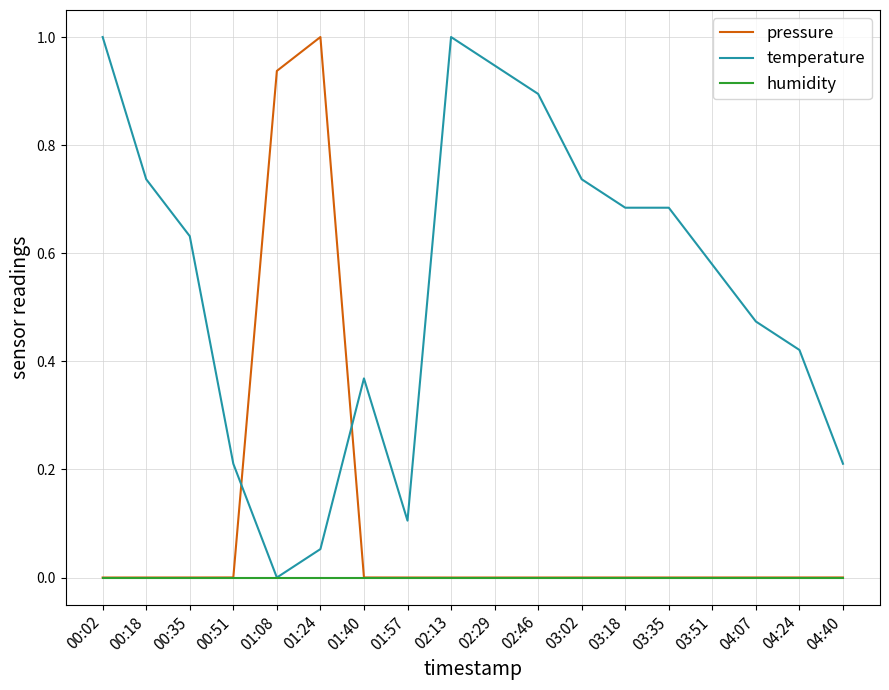

Rank the series by their average value, from highest to lowest.

temperature, pressure, humidity